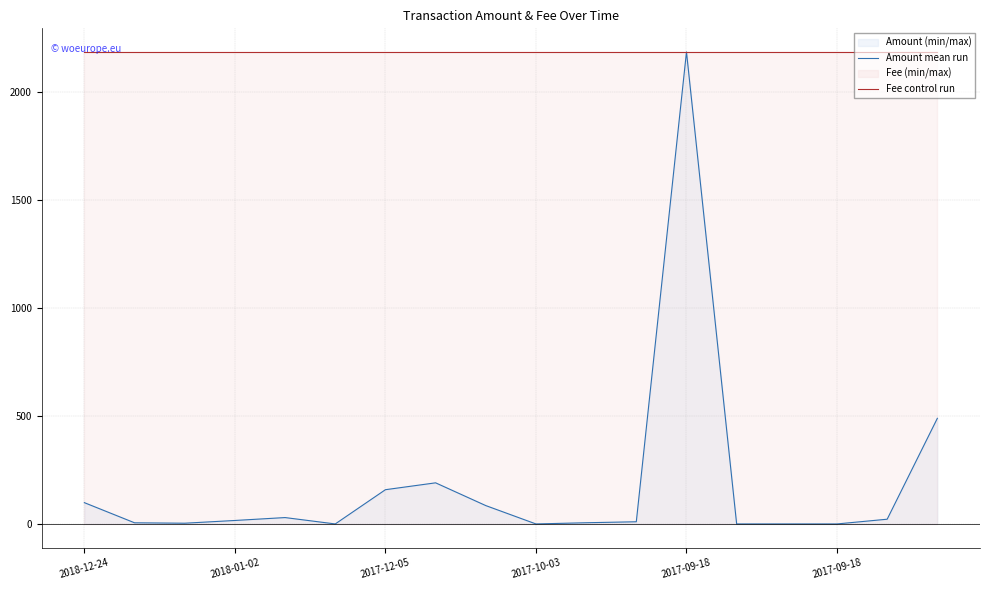

Which series has the largest range (max minus min)?

Amount mean run